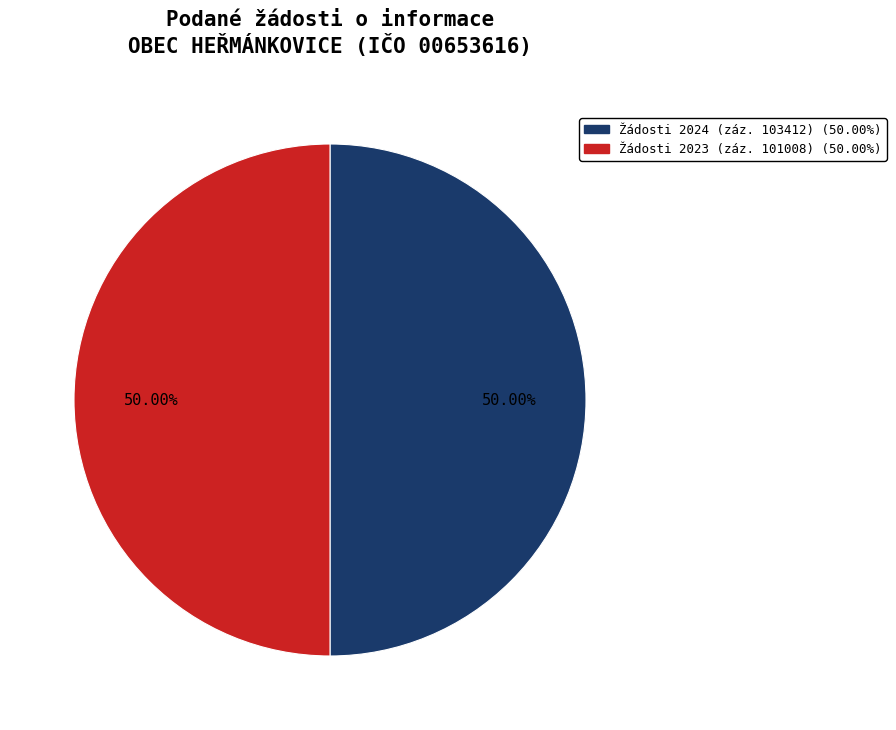

Count the number of slices in the pie.

2